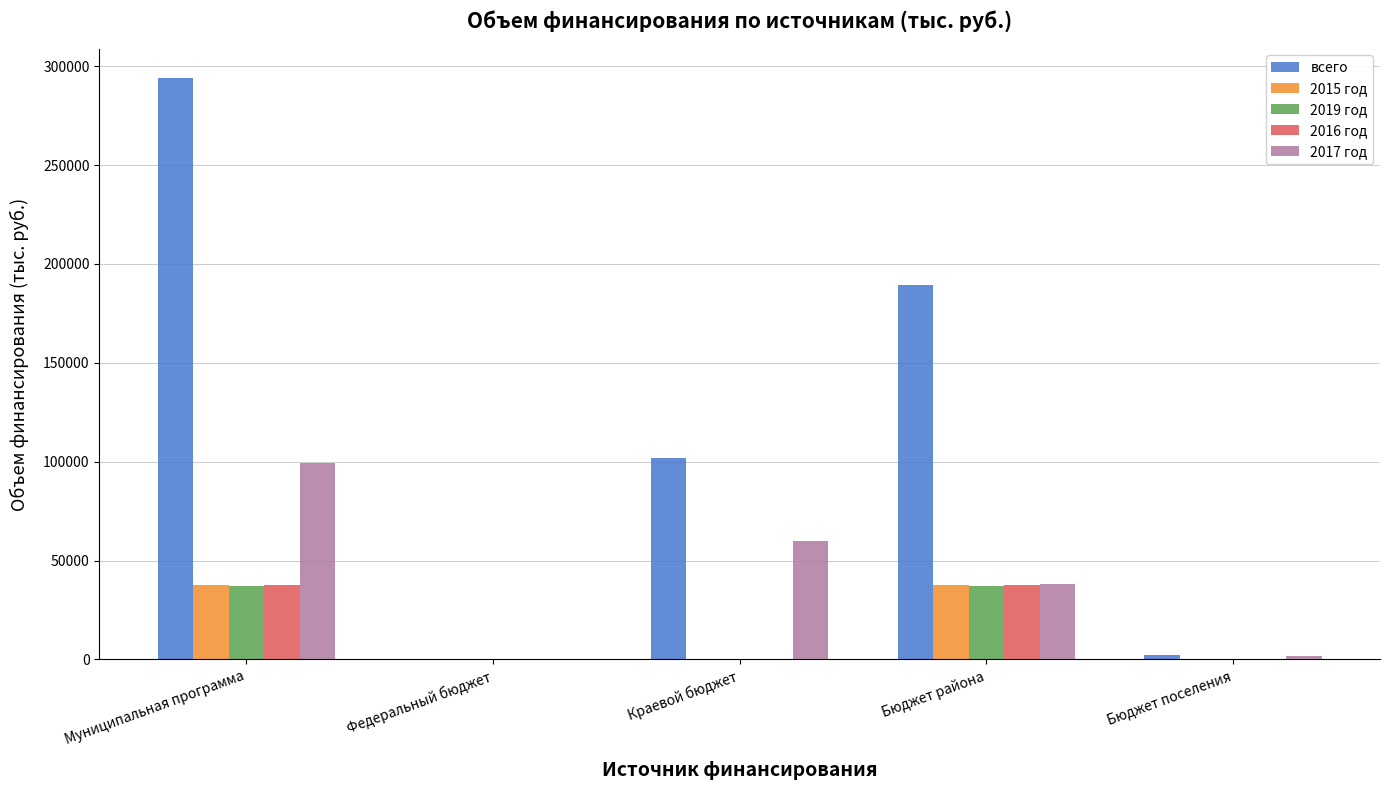

At which category is the sum across all series the highest?

Муниципальная программа